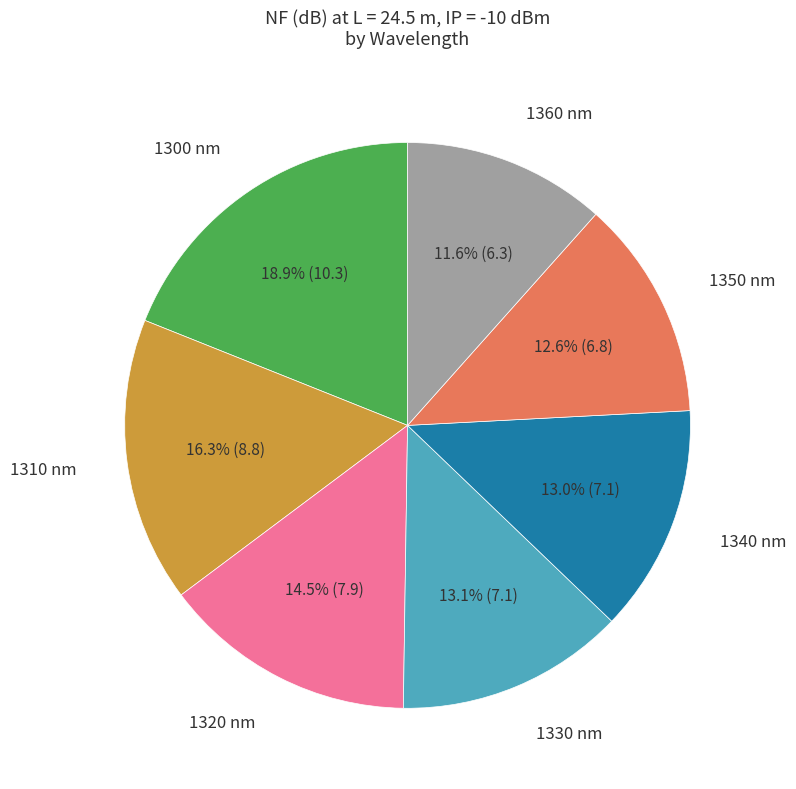

How many segments does this pie chart have?

7